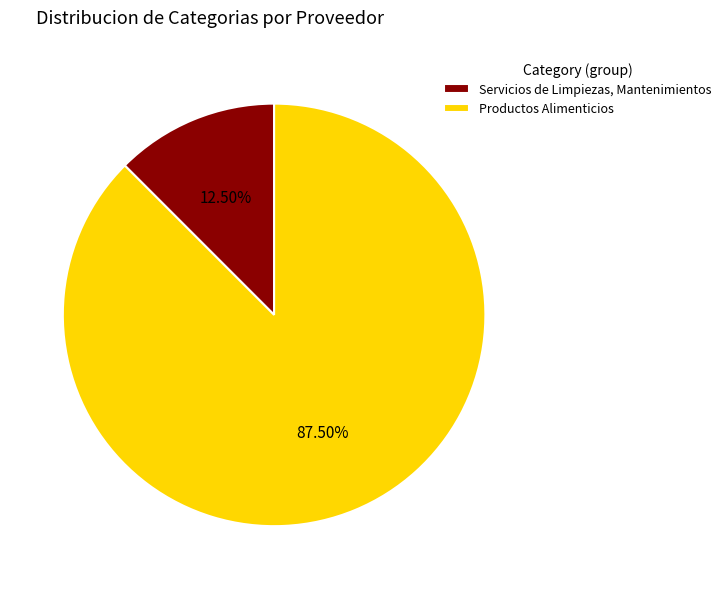

Do Productos Alimenticios and Servicios de Limpiezas, Mantenimientos together represent more than half of the pie?

Yes